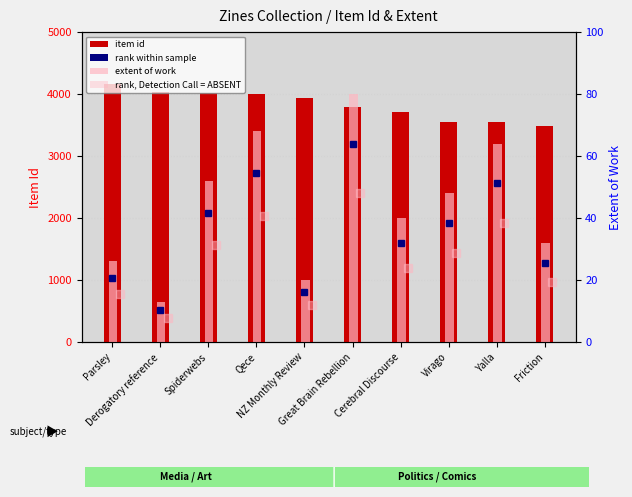

Reading left to right, transcribe all the data shown in this chart.

item id: 4155	4039	4018	3998	3930	3786	3704	3546	3542	3480
extent of work: 26	13	52	68	20	80	40	48	64	32